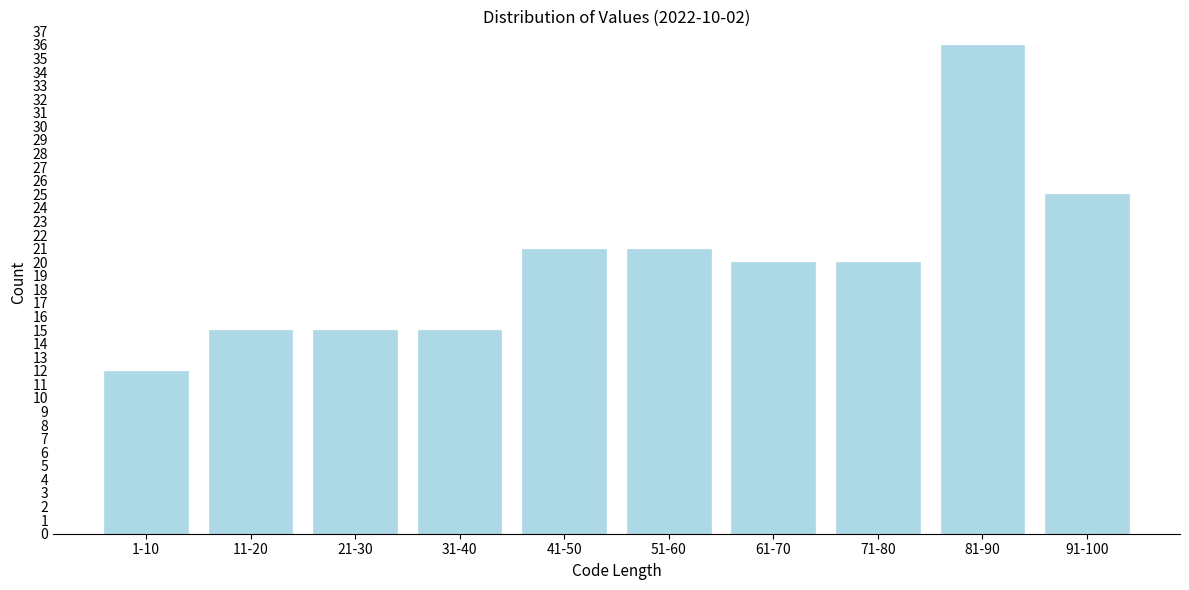

Reading left to right, transcribe all the data shown in this chart.

12	15	15	15	21	21	20	20	36	25